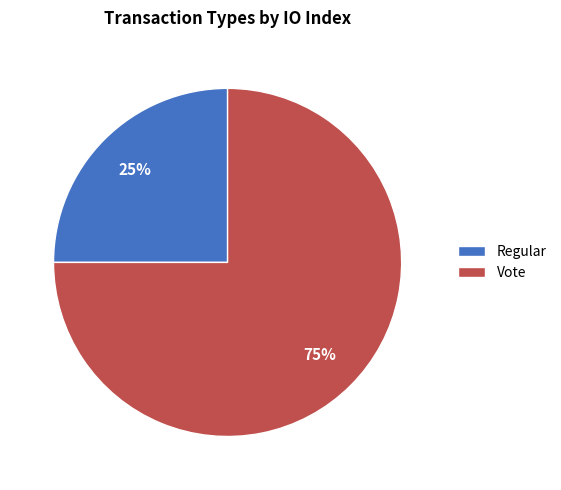

Which category accounts for the majority?

Vote